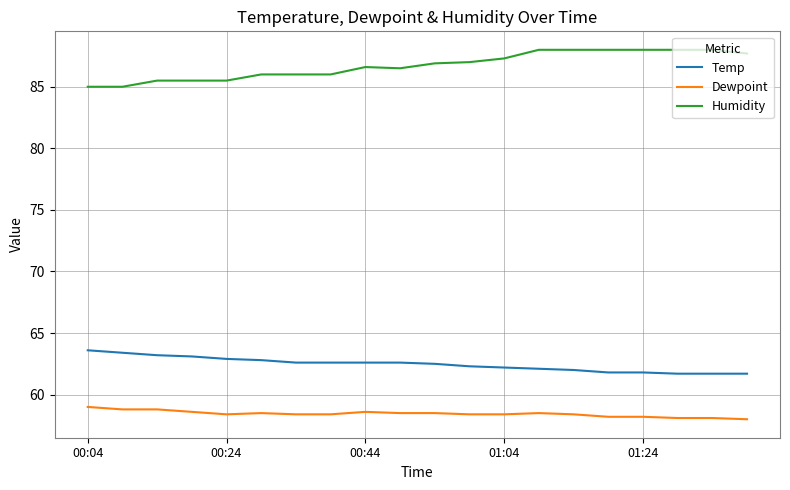

What is the minimum value for Humidity?

85.0